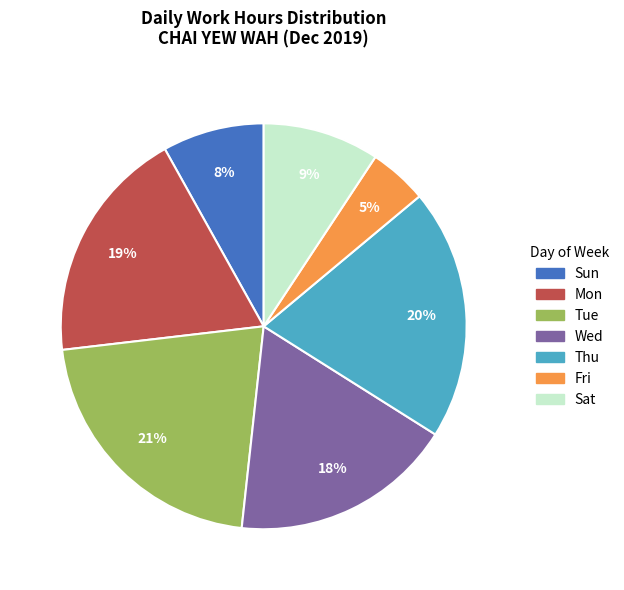

The Sat slice represents 1% of the pie. True or false?

False